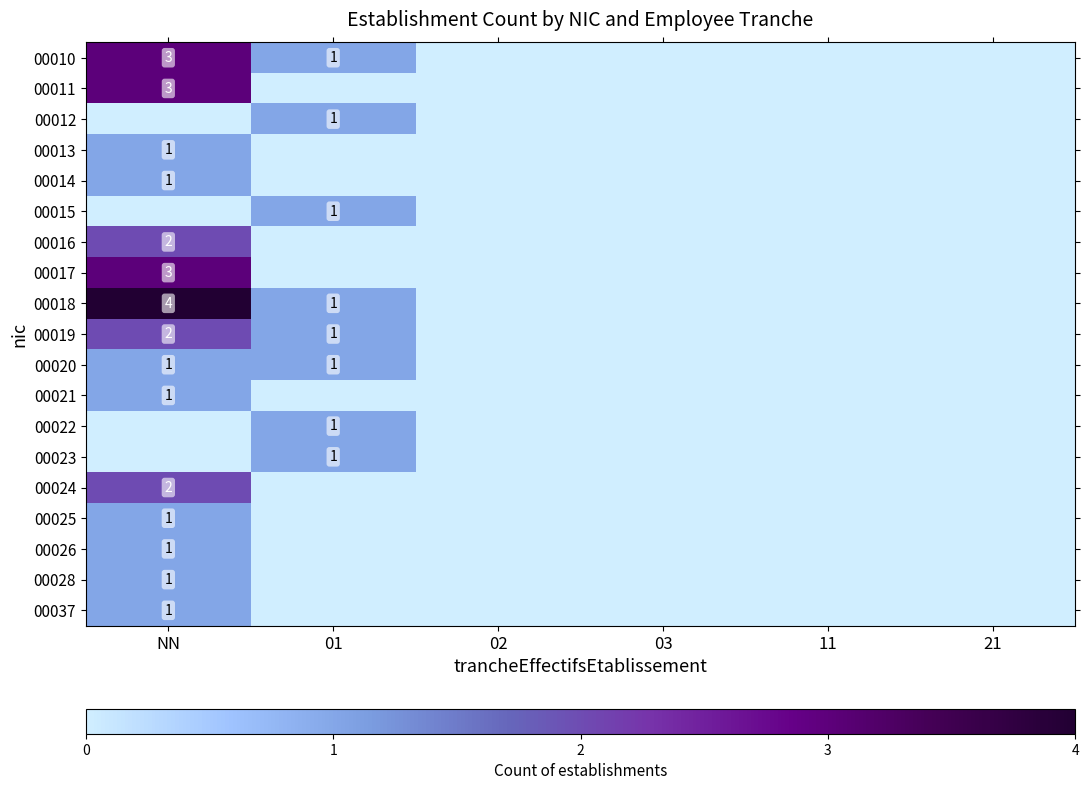

True or false: 00026 has a value of 1 at NN.

True